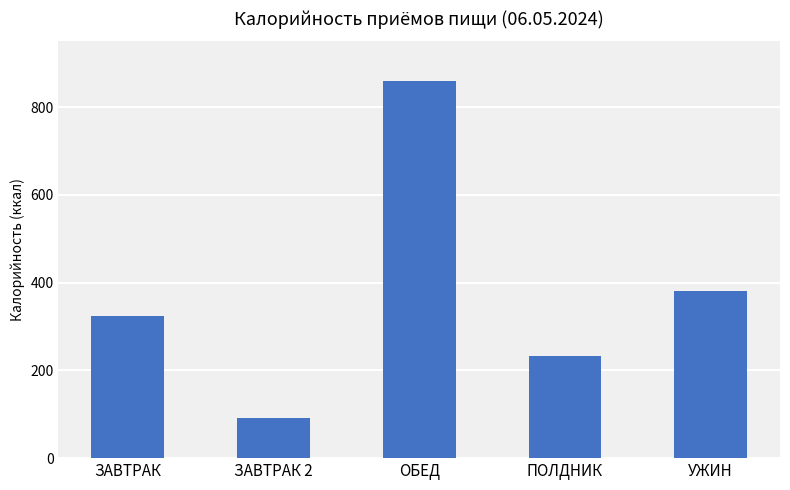

What is the sum of all values?

1887.6